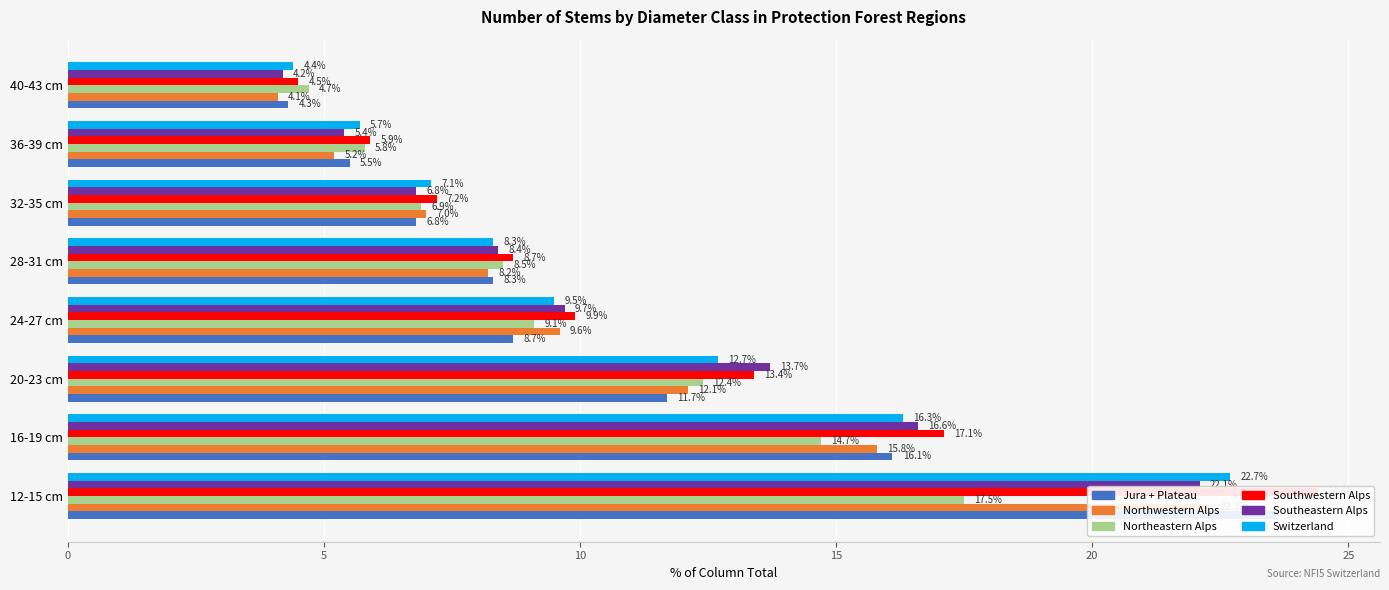

Which has a higher value, 16-19 cm or 24-27 cm?

16-19 cm